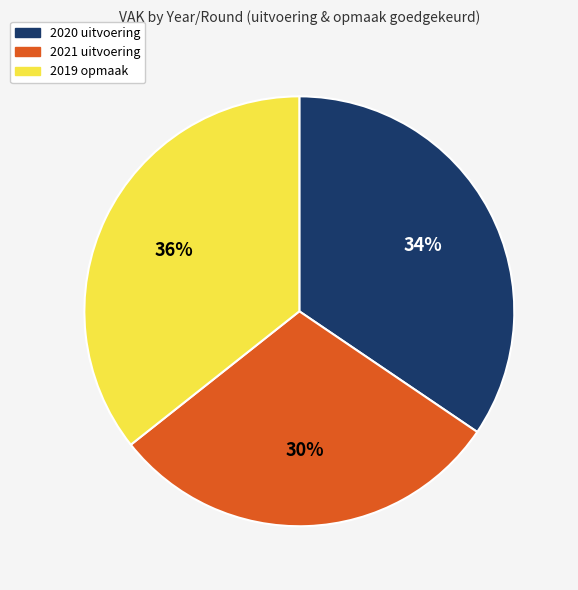

To the nearest percent, what is the combined percentage of 2019 opmaak and 2021 uitvoering?

66%